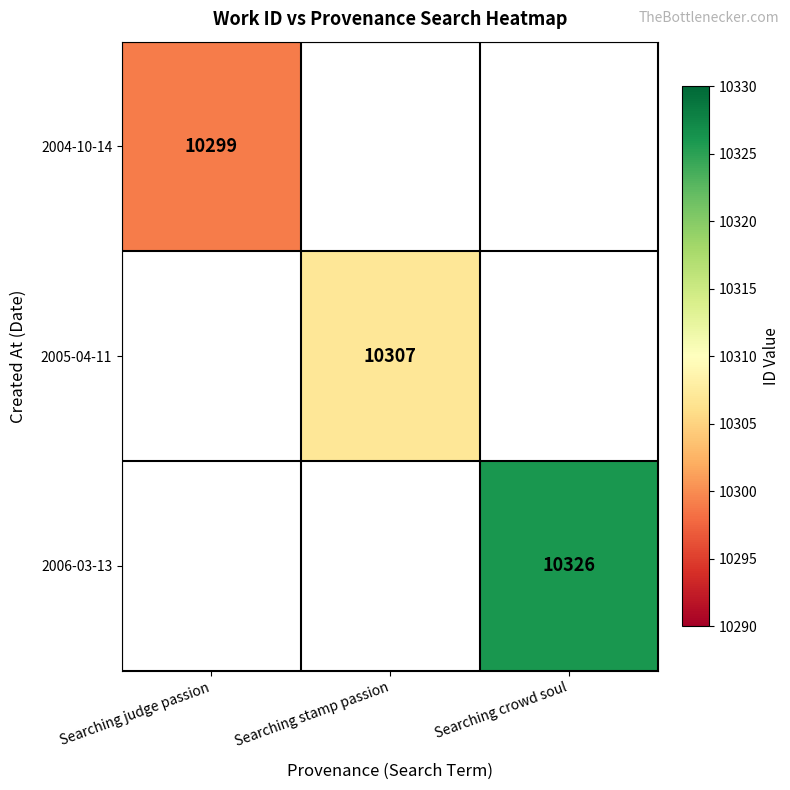

The value of 2006-03-13 at Searching crowd soul is 10326. True or false?

True